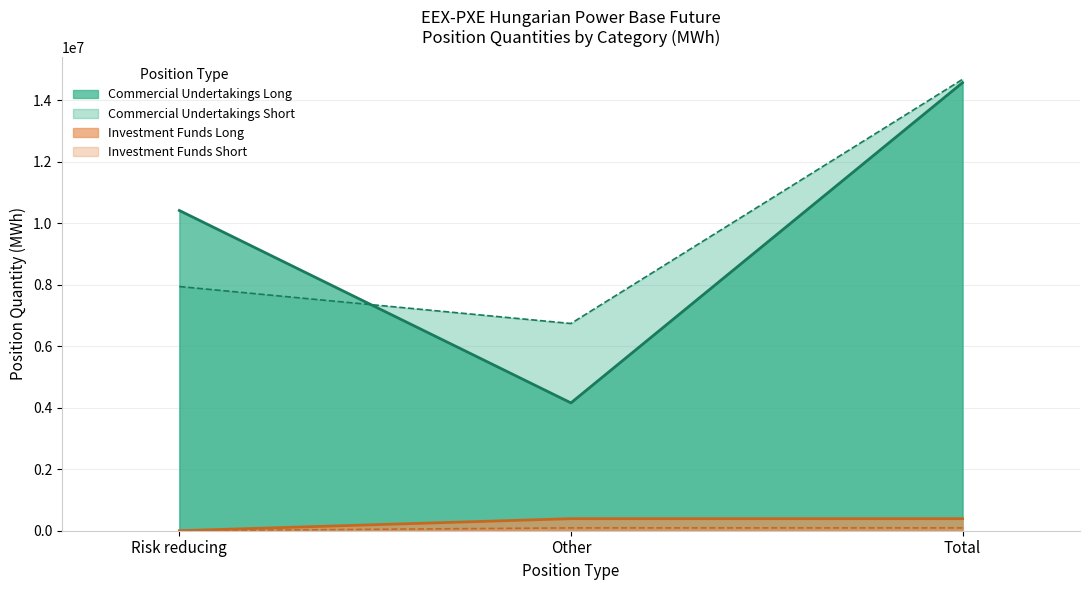

Does the chart have visible grid lines?

Yes